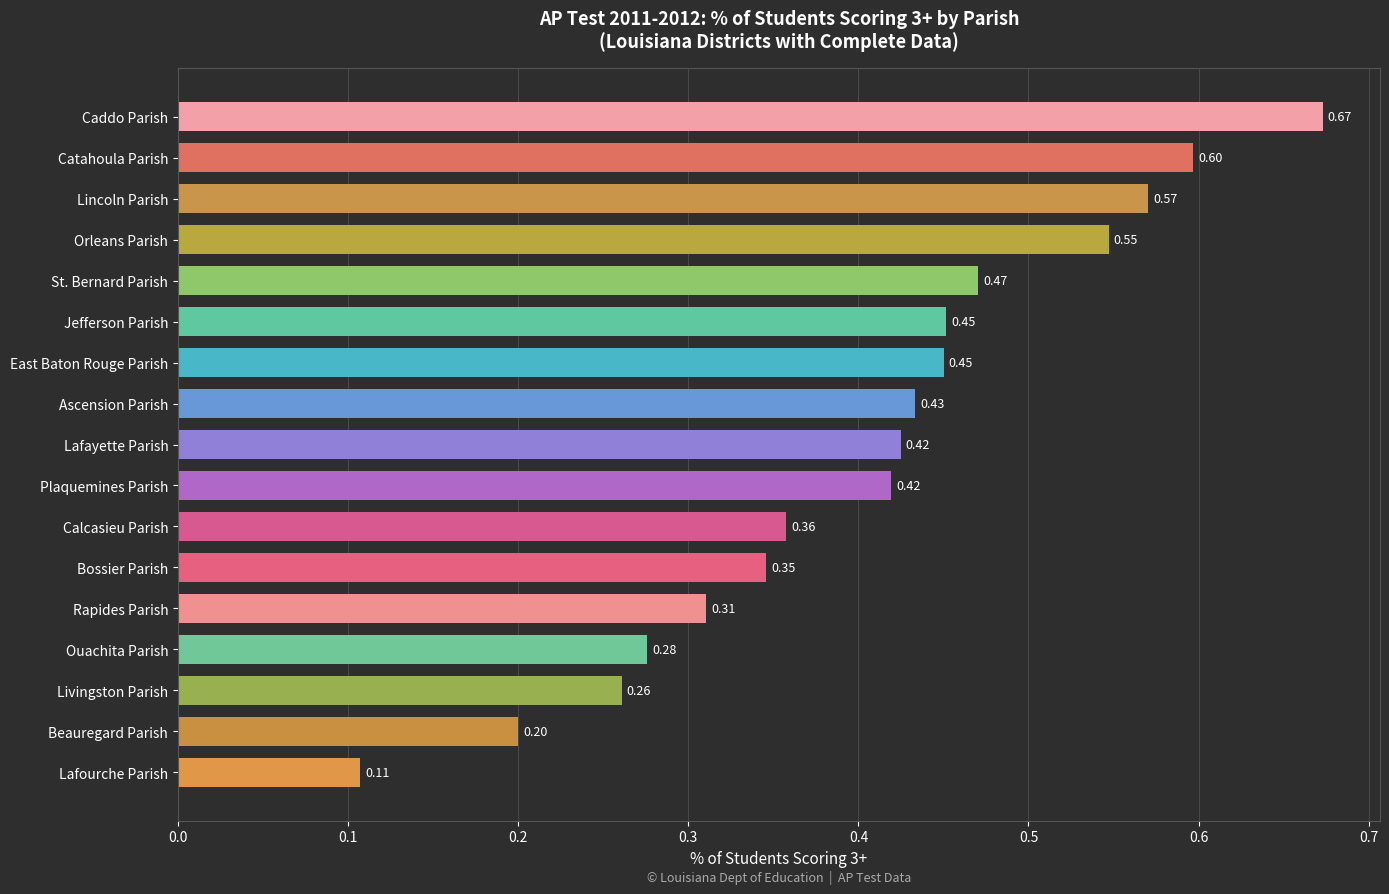

What is the sum of all values?

6.9